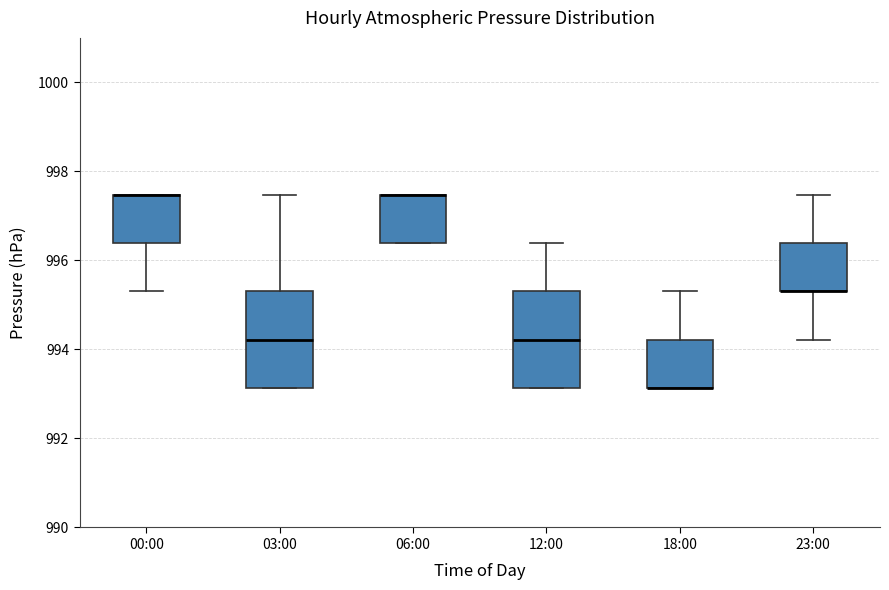

Reading left to right, transcribe this box plot: for each box, give where its median line is, the range the box spans, and where its two whiskers end, as read against the y-axis. The values are not printed on the chart, so give them approximately, as read against the axis.

00:00: median 997.4 (drawn on the box's upper edge), box 996.4 to 997.4, whiskers 995.4 to 997.4
03:00: median 994.2, box 993.2 to 995.4, whiskers 993.2 to 997.4
06:00: median 997.4 (drawn on the box's upper edge), box 996.4 to 997.4, whiskers 996.4 to 997.4
12:00: median 994.2, box 993.2 to 995.4, whiskers 993.2 to 996.4
18:00: median 993.2 (drawn on the box's lower edge), box 993.2 to 994.2, whiskers 993.2 to 995.4
23:00: median 995.4 (drawn on the box's lower edge), box 995.4 to 996.4, whiskers 994.2 to 997.4